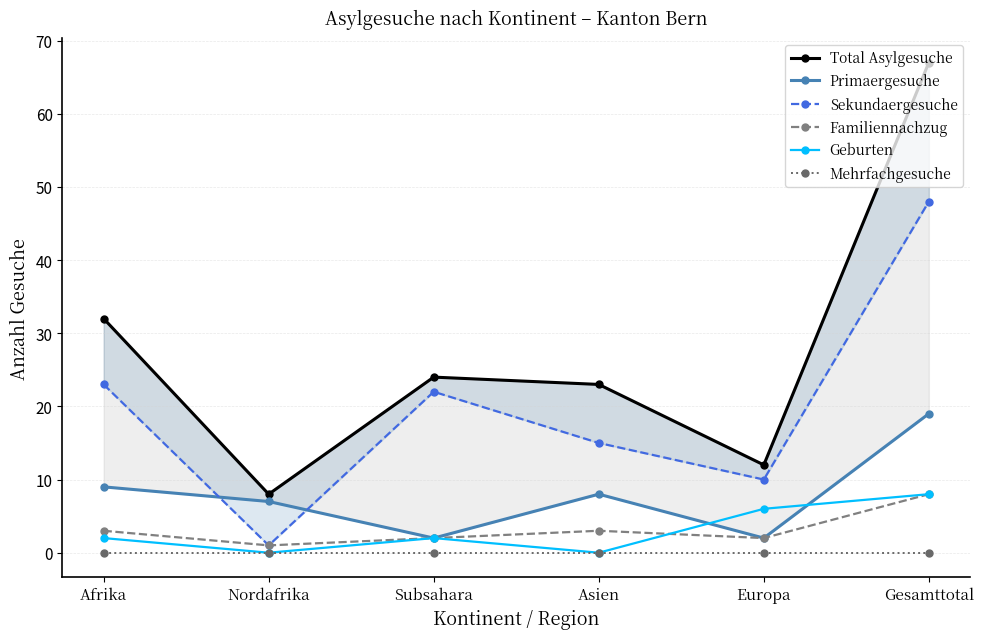

Is this an area chart (filled region under the line)?

No